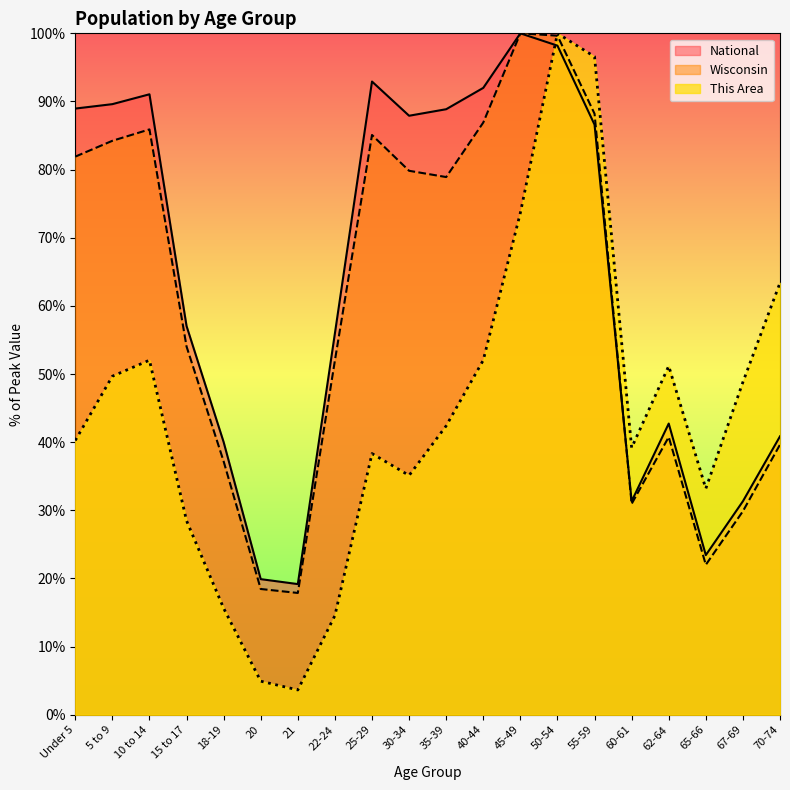

What is the sum of all National values?

1277.9